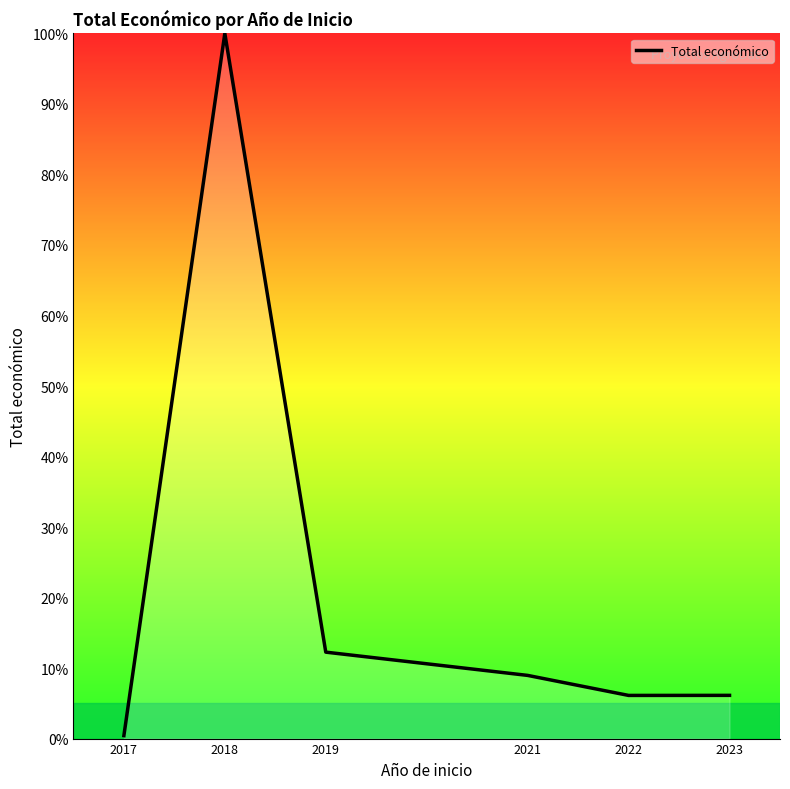

How many lines are shown in the chart?

1